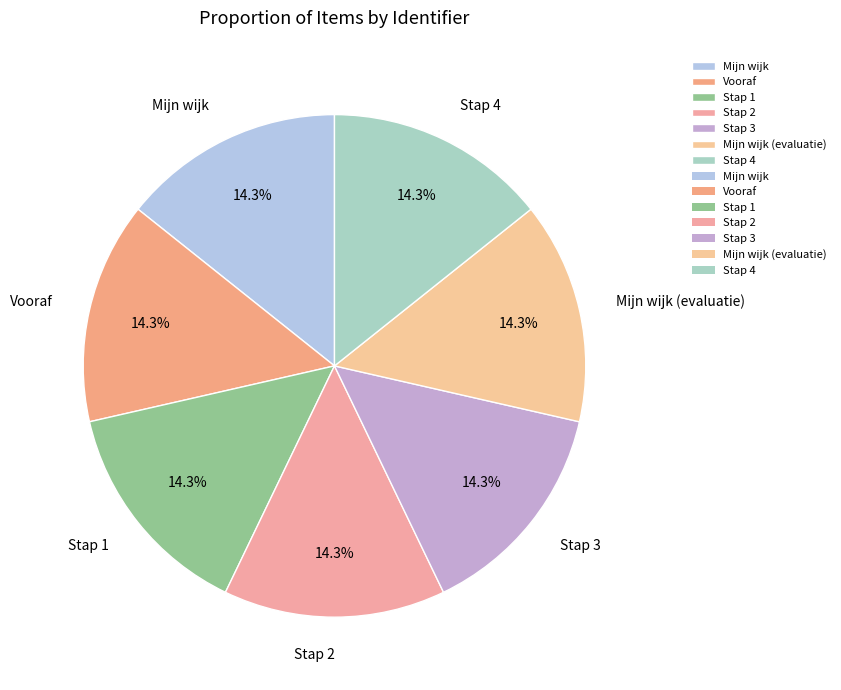

To the nearest percent, what is the difference between the largest and smallest slice percentages?

0%